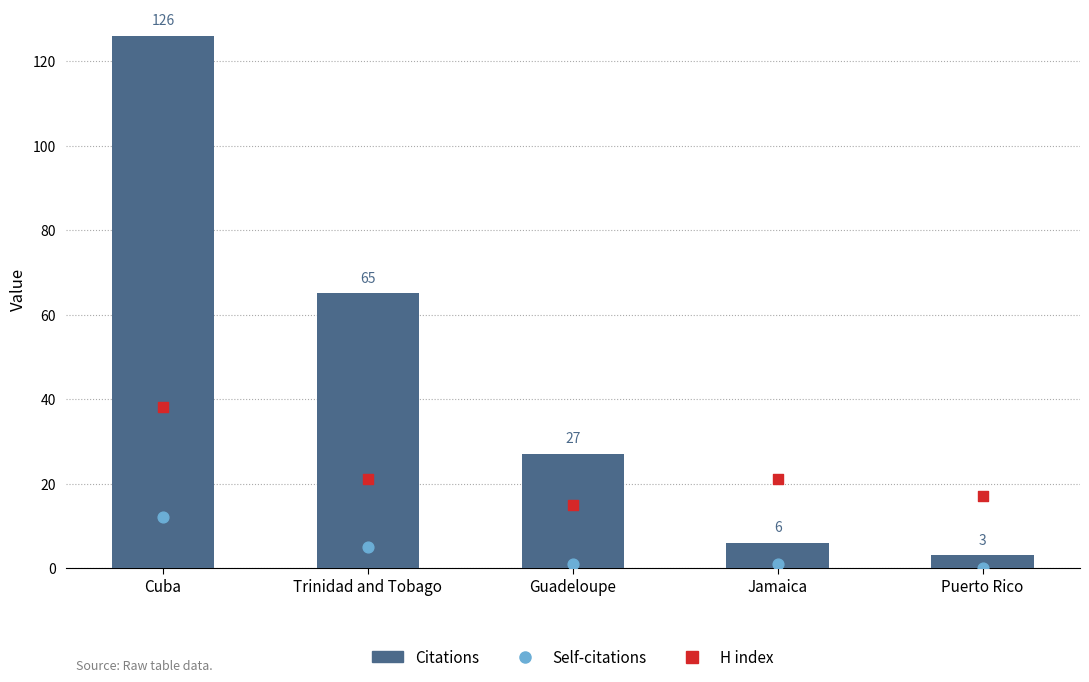

Which series has the largest Y range (max minus min)?

Citations (Mean)